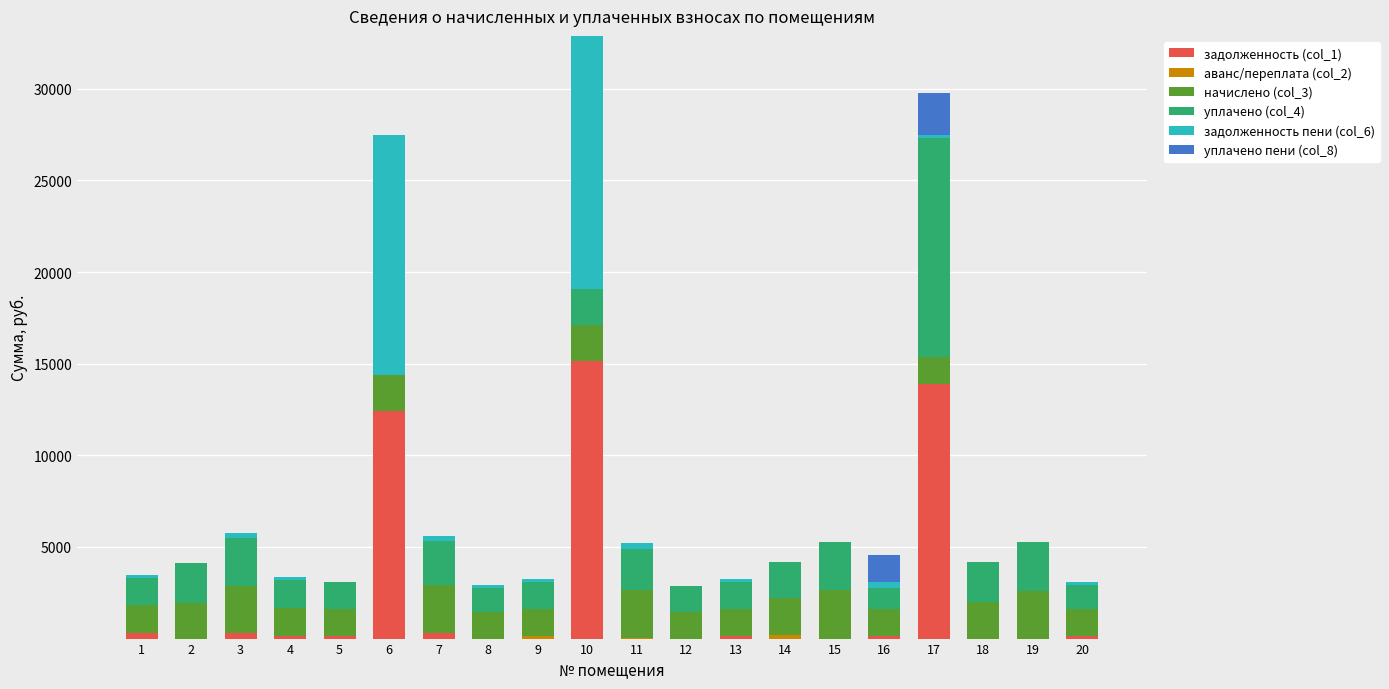

At which label does начислено (col_3) first exceed 1950?

2